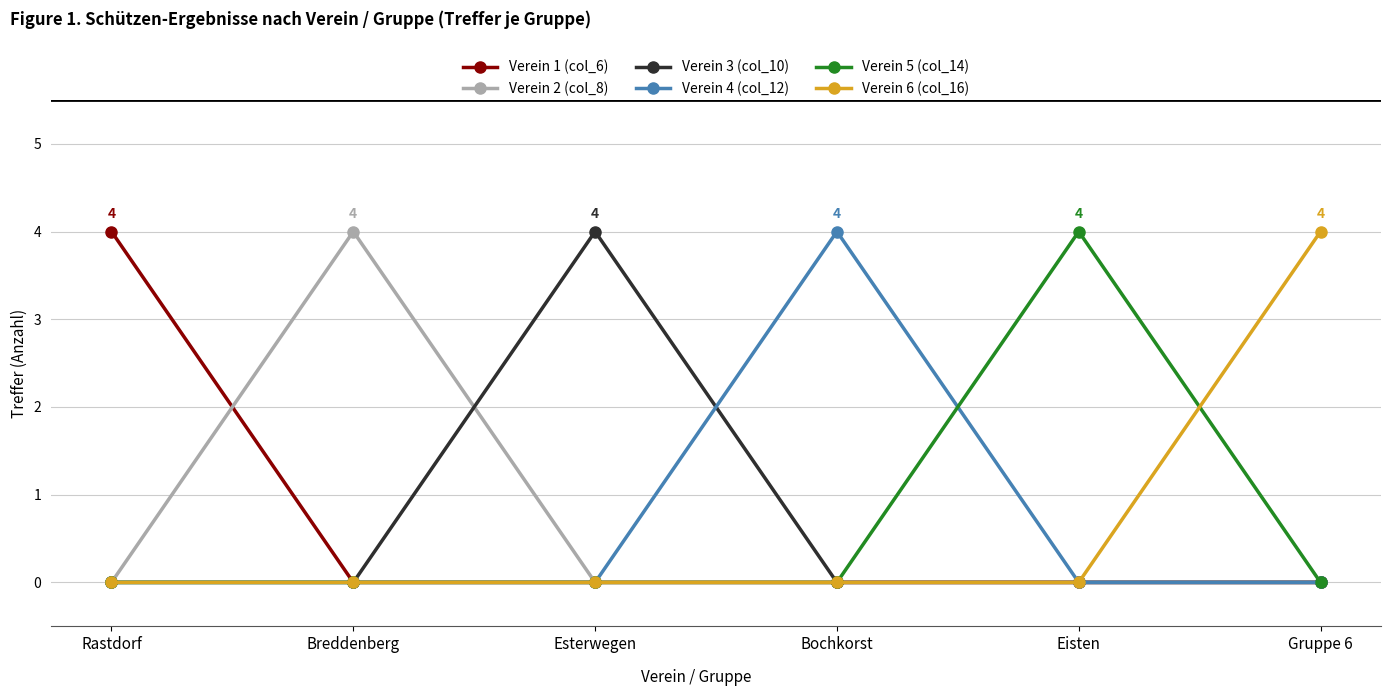

What is the maximum value for Verein 3 (col_10)?

4